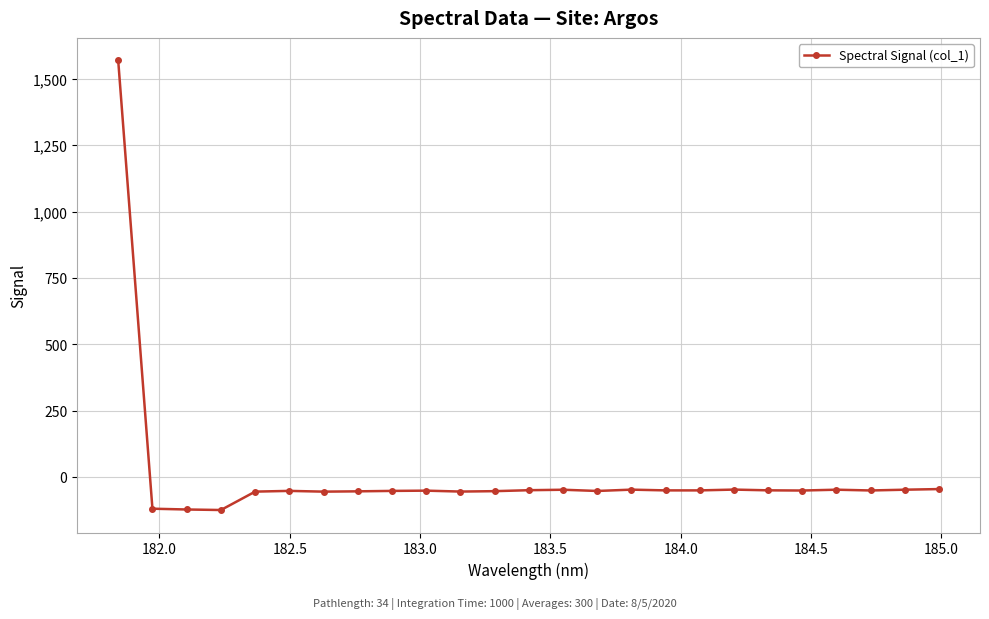

What is the average value?

4.8